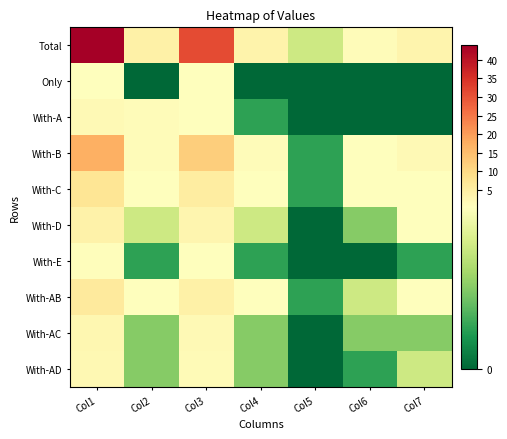

Which label corresponds to the smallest value in the chart?

Col2